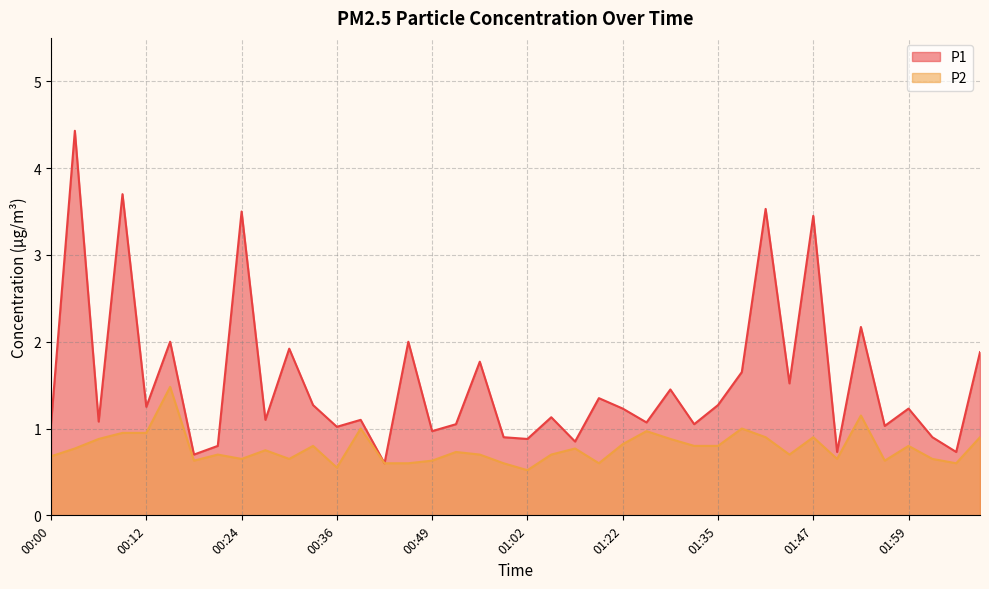

The P2 series shows 0.9 at 00:18. True or false?

False